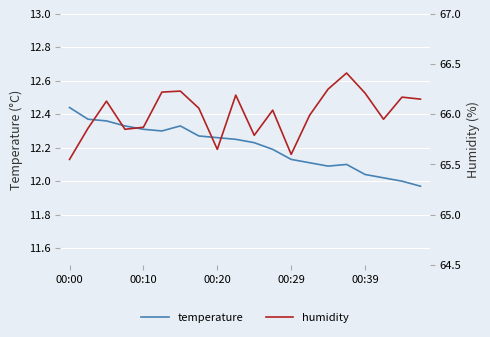

What is the difference between the temperature values at 14 and 11?

0.1